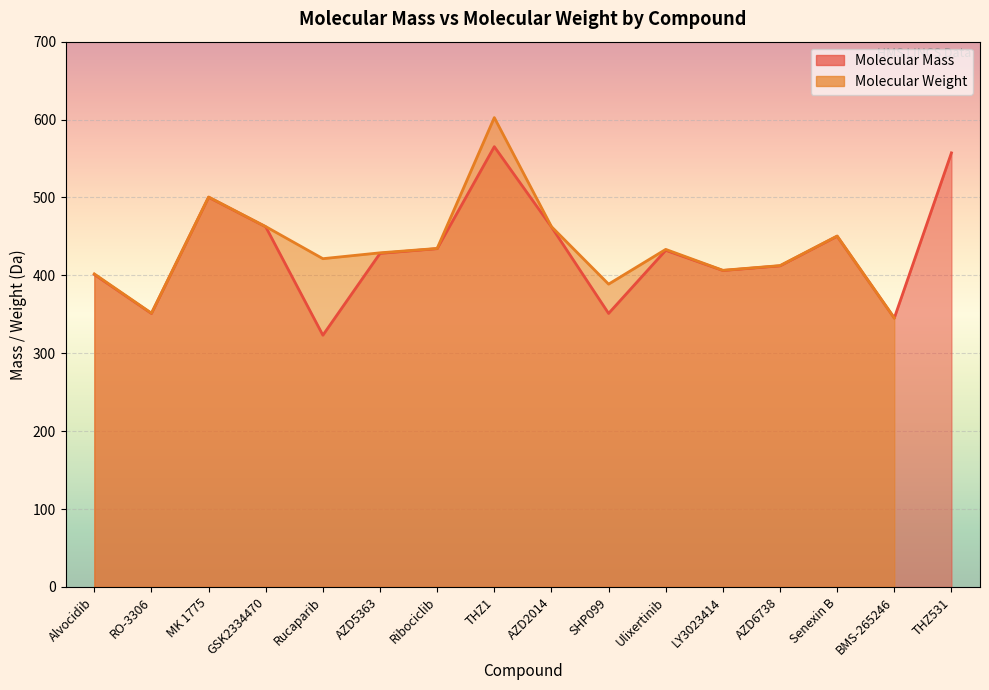

What is the change in value from THZ1 to LY3023414?

-159.0